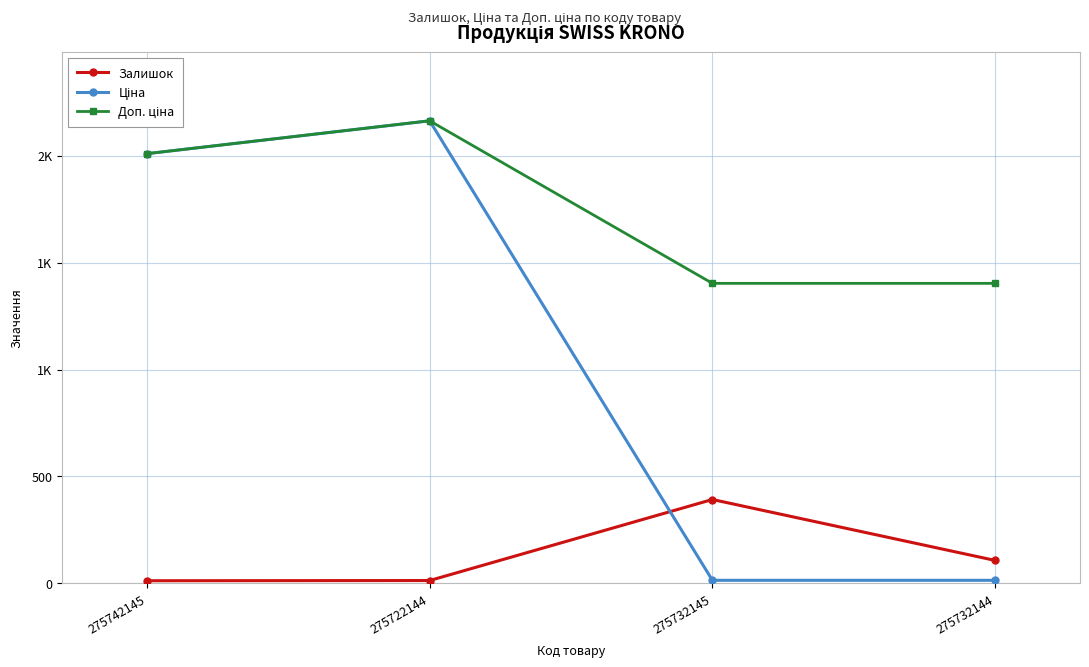

Does the chart have visible grid lines?

Yes